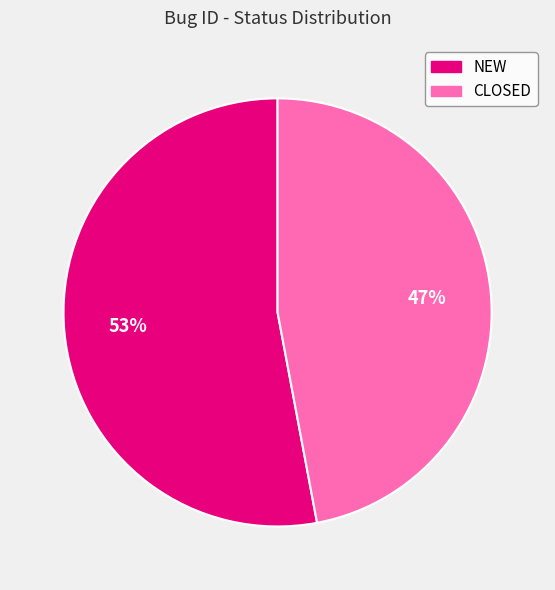

How many slices are in this pie chart?

2